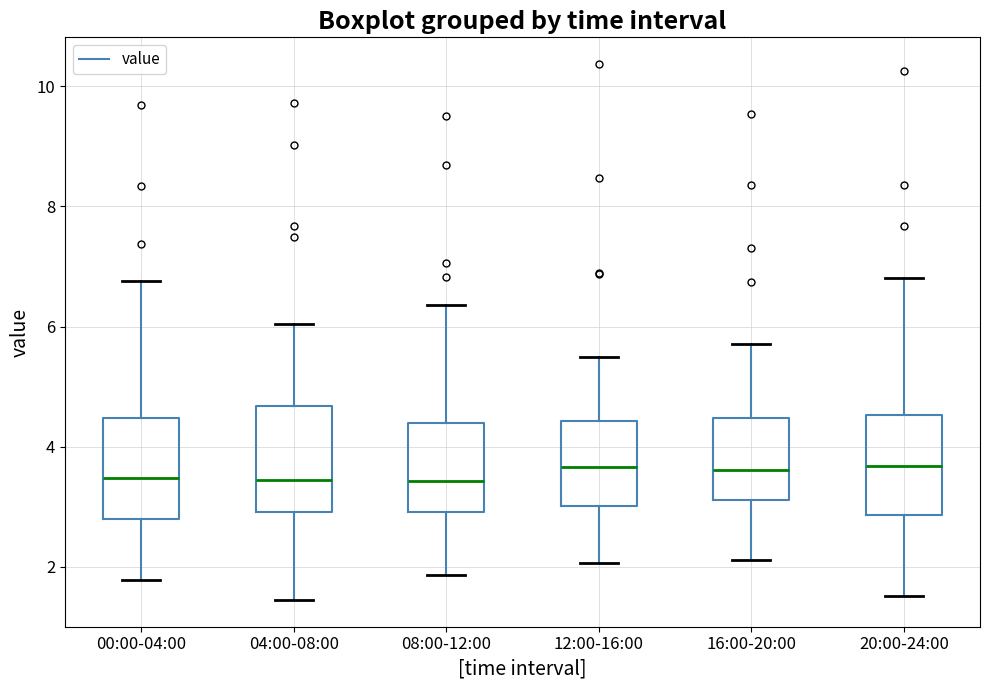

Reading left to right, transcribe this box plot: for each box, give where its median line is, the range the box spans, and where its two whiskers end, as read against the y-axis. The values are not printed on the chart, so give them approximately, as read against the axis.

00:00-04:00: median 3.4, box 2.8 to 4.4, whiskers 1.8 to 6.8
04:00-08:00: median 3.4, box 3.0 to 4.6, whiskers 1.4 to 6.0
08:00-12:00: median 3.4, box 3.0 to 4.4, whiskers 1.8 to 6.4
12:00-16:00: median 3.6, box 3.0 to 4.4, whiskers 2.0 to 5.4
16:00-20:00: median 3.6, box 3.2 to 4.4, whiskers 2.2 to 5.8
20:00-24:00: median 3.6, box 2.8 to 4.6, whiskers 1.6 to 6.8